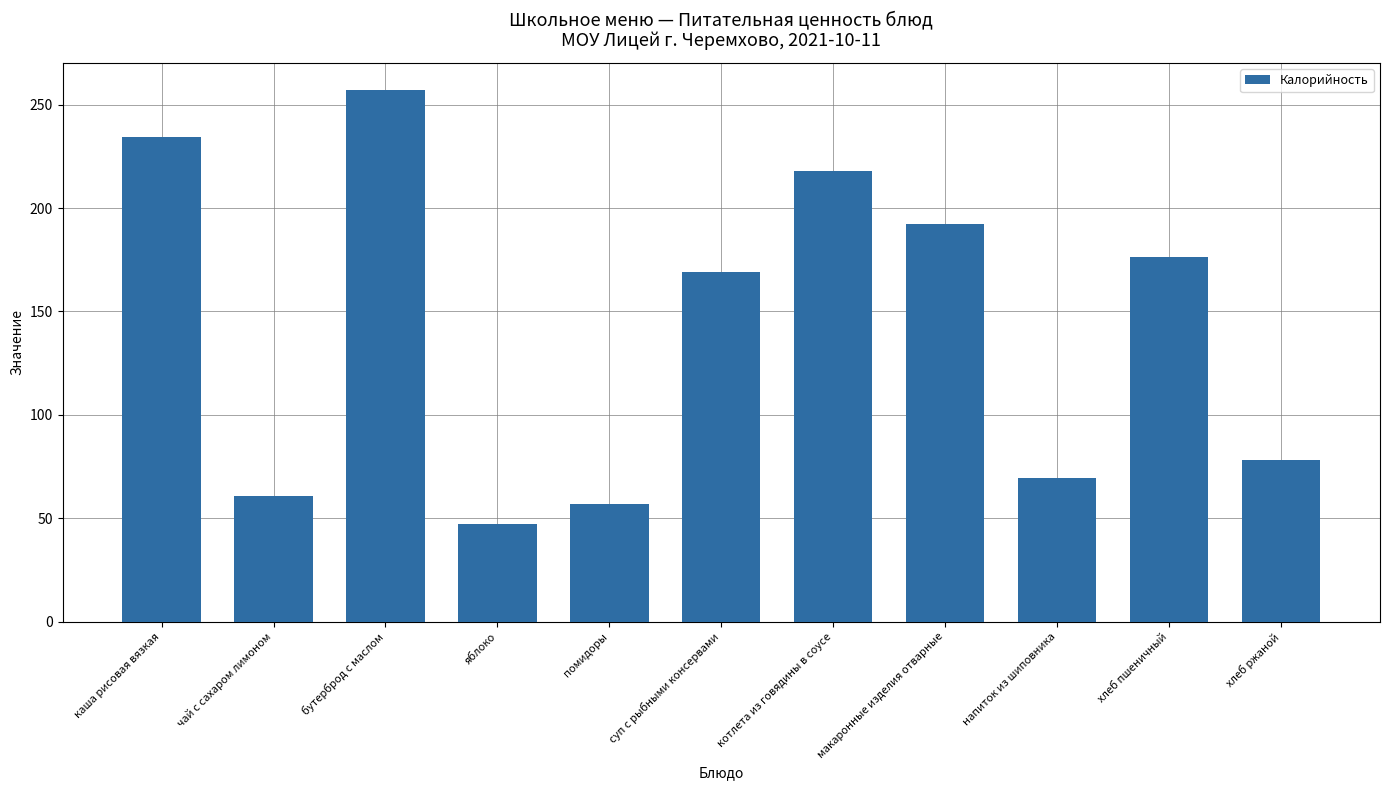

How many data points does each series have?

11